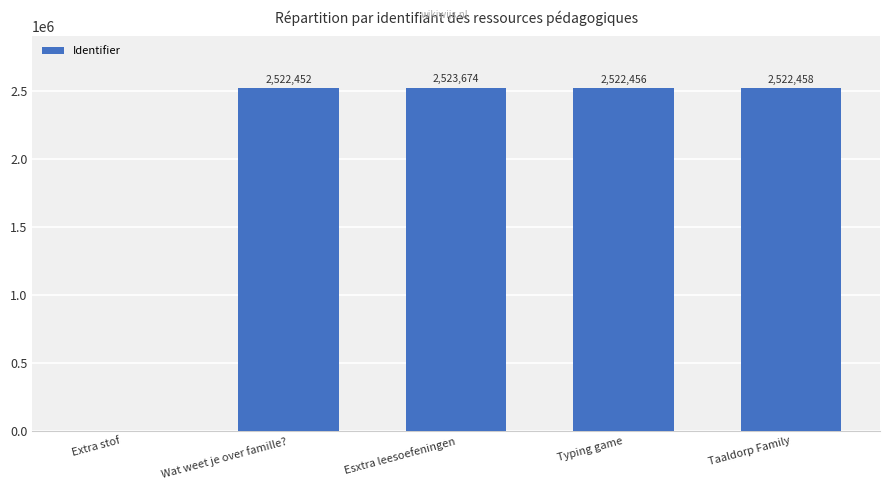

What is the difference between the values at Extra stof and Wat weet je over famille??

2522452